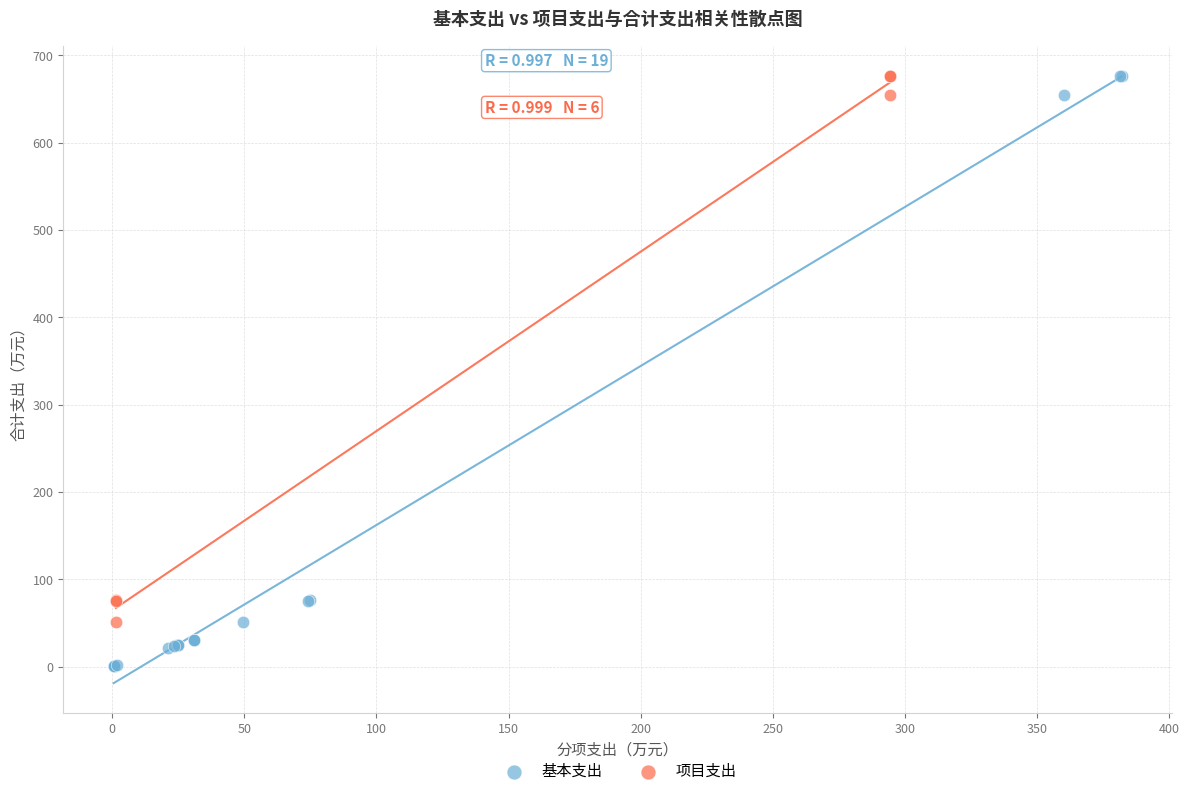

Which series has the widest spread of Y values?

基本支出